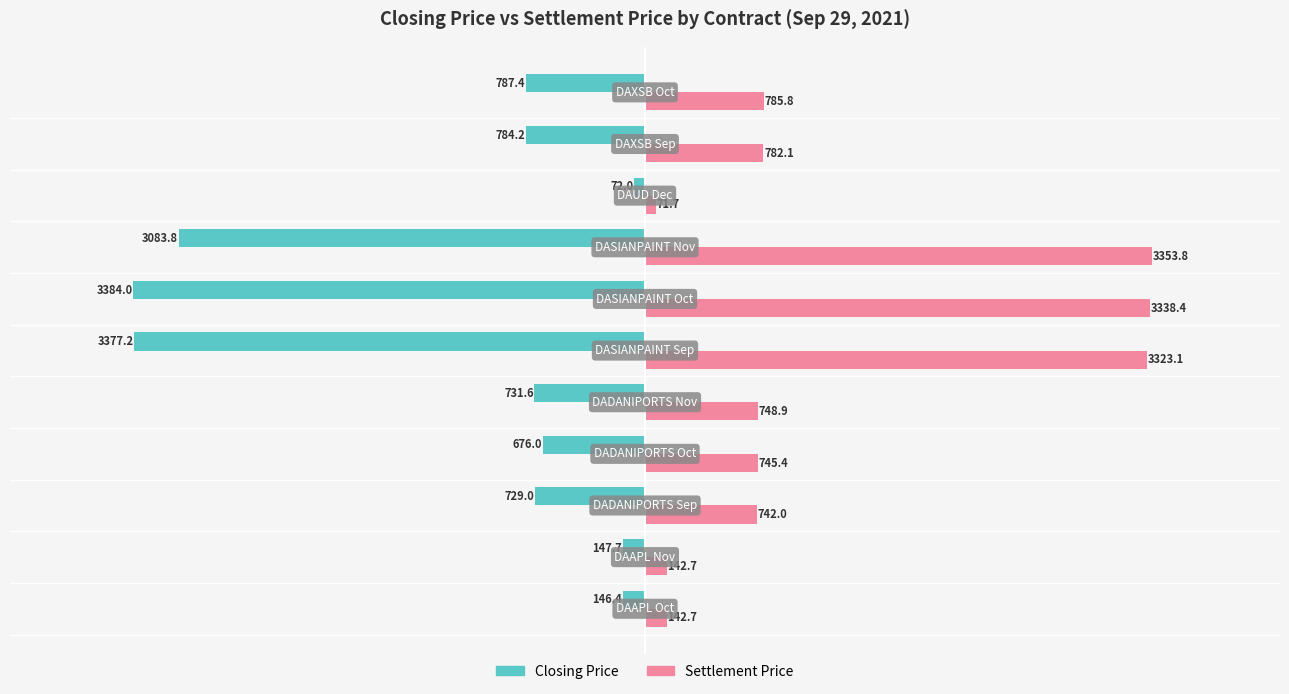

What is the maximum value for Closing Price?

-72.0